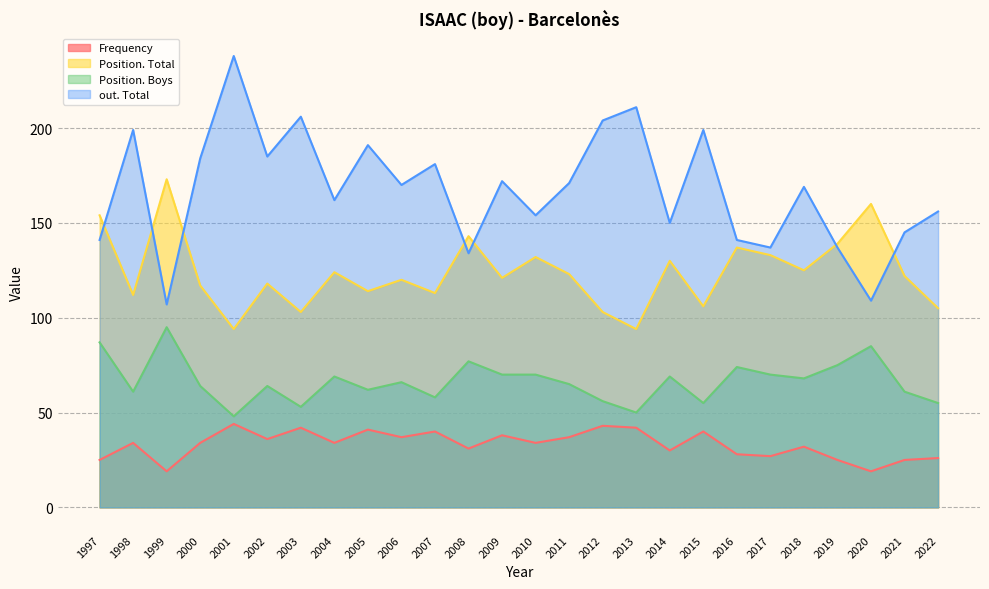

What is the sum of the out. Total values at 2009 and 2010?

326